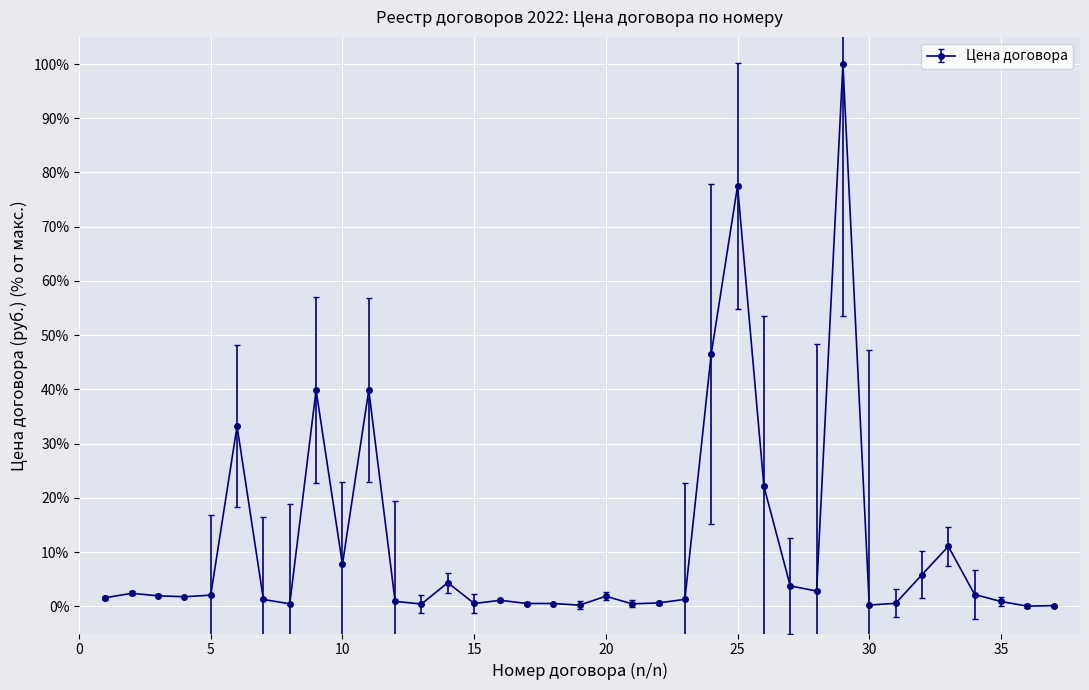

True or false: there are more than 1 points higher than both neighbors.

True